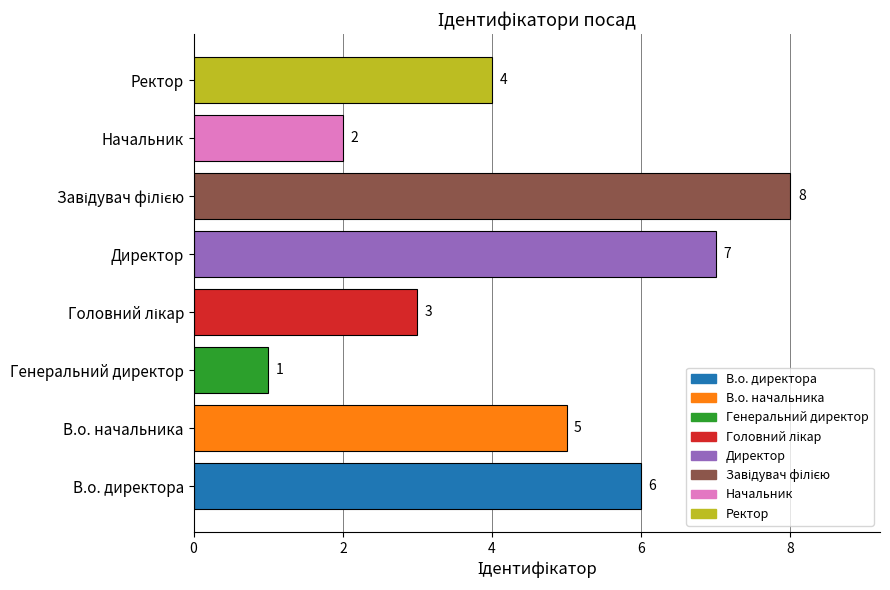

Count the values in the range 3 to 7.

5